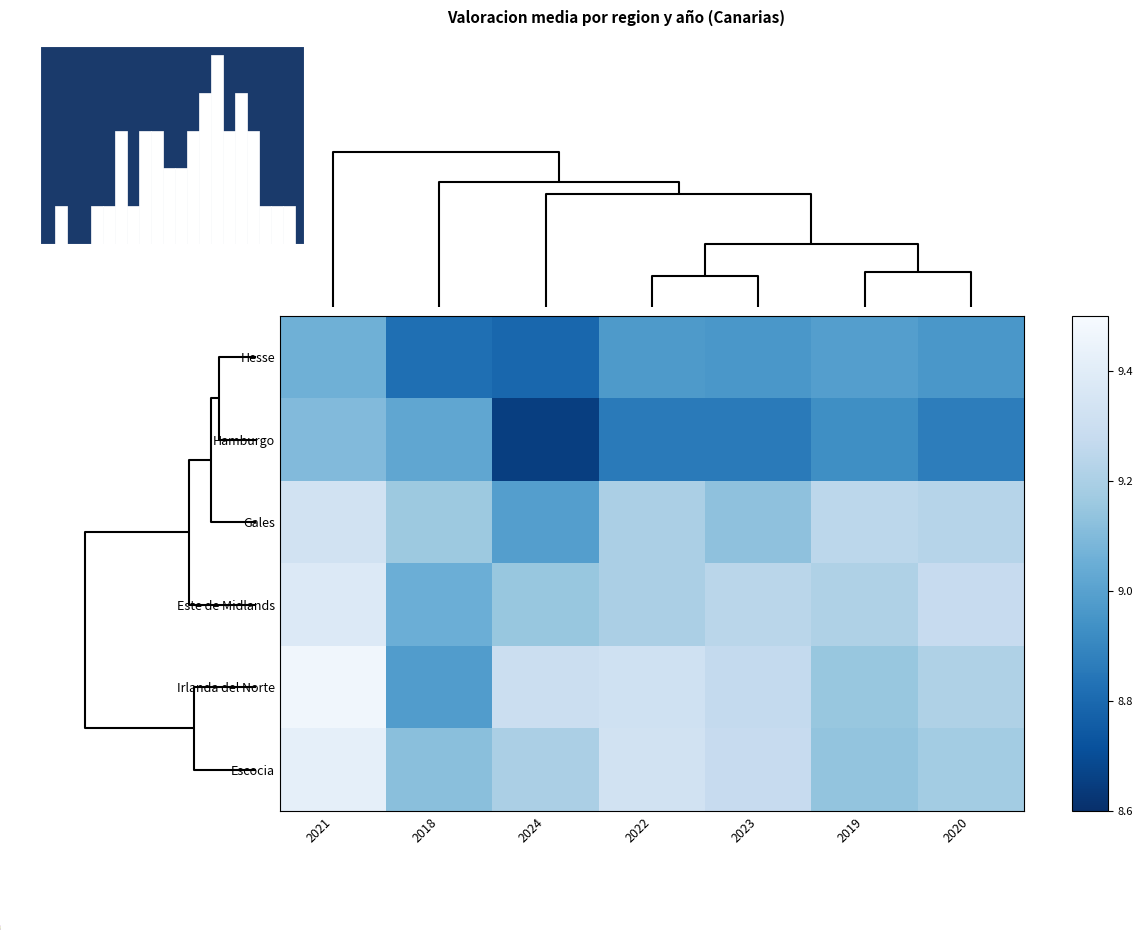

Rank the series at 2024 from lowest to highest value.

Hamburgo, Hesse, Gales, Este de Midlands, Escocia, Irlanda del Norte